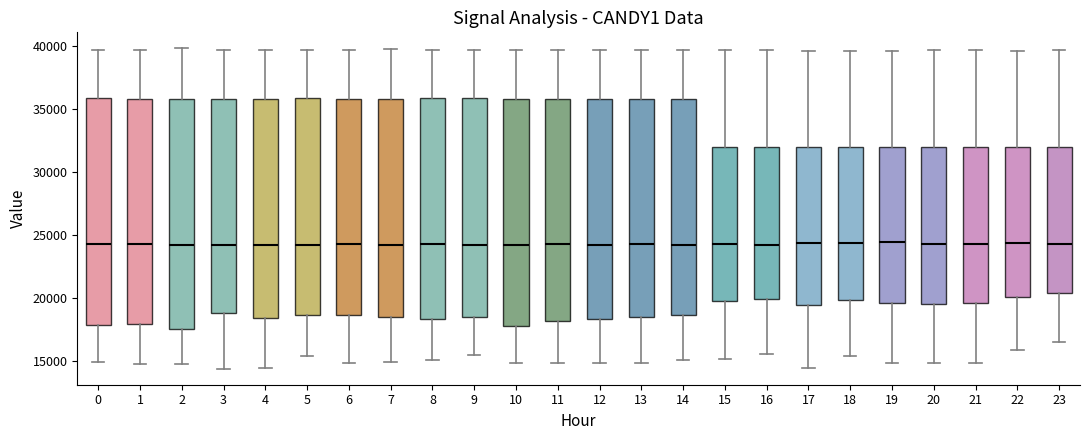

Reading left to right, read every box against the y-axis: the position of its median line, the range the box covers, and the ends of its whiskers. The values are not printed on the chart, so give them approximately, as read against the axis.

0: median 24500, box 18000 to 36000, whiskers 15000 to 39500
1: median 24500, box 18000 to 36000, whiskers 15000 to 39500
2: median 24500, box 17500 to 36000, whiskers 15000 to 40000
3: median 24000, box 19000 to 36000, whiskers 14500 to 39500
4: median 24000, box 18500 to 36000, whiskers 14500 to 39500
5: median 24000, box 18500 to 36000, whiskers 15500 to 39500
6: median 24500, box 18500 to 36000, whiskers 15000 to 40000
7: median 24000, box 18500 to 36000, whiskers 15000 to 40000
8: median 24500, box 18500 to 36000, whiskers 15000 to 40000
9: median 24000, box 18500 to 36000, whiskers 15500 to 39500
10: median 24000, box 18000 to 36000, whiskers 15000 to 39500
11: median 24500, box 18000 to 36000, whiskers 15000 to 39500
12: median 24000, box 18500 to 36000, whiskers 15000 to 40000
13: median 24500, box 18500 to 36000, whiskers 15000 to 39500
14: median 24500, box 18500 to 36000, whiskers 15000 to 39500
15: median 24500, box 19500 to 32000, whiskers 15000 to 39500
16: median 24000, box 20000 to 32000, whiskers 15500 to 39500
17: median 24500, box 19500 to 32000, whiskers 14500 to 39500
18: median 24500, box 20000 to 32000, whiskers 15500 to 39500
19: median 24500, box 19500 to 32000, whiskers 15000 to 39500
20: median 24500, box 19500 to 32000, whiskers 15000 to 39500
21: median 24500, box 19500 to 32000, whiskers 15000 to 39500
22: median 24500, box 20000 to 32000, whiskers 16000 to 39500
23: median 24500, box 20500 to 32000, whiskers 16500 to 39500